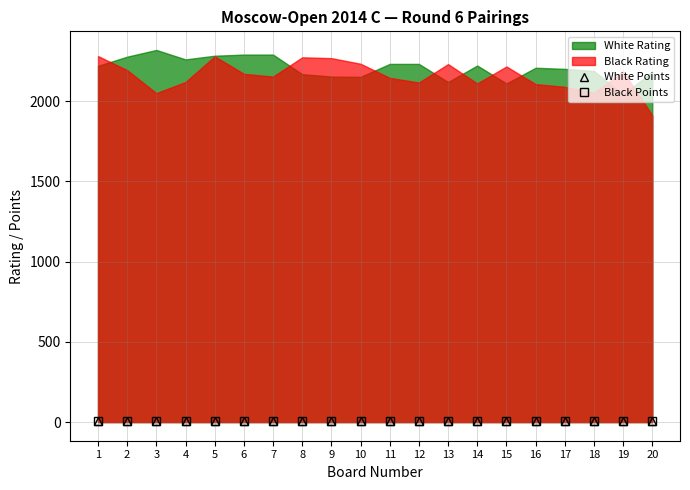

What is the value of the Black Points point at the 12th from the left?

4.0